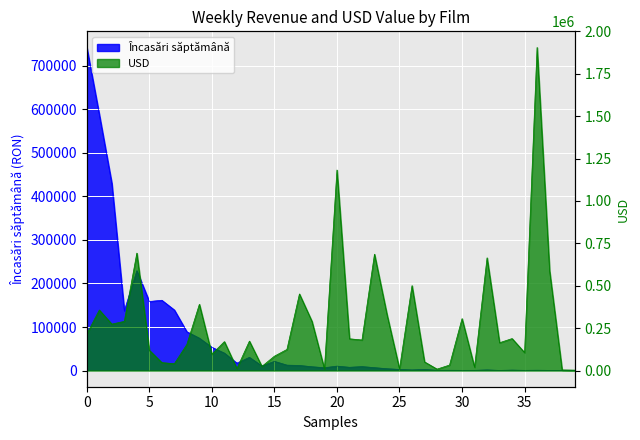

After their last crossing, which series has the higher values: Încasări săptămână or USD?

USD